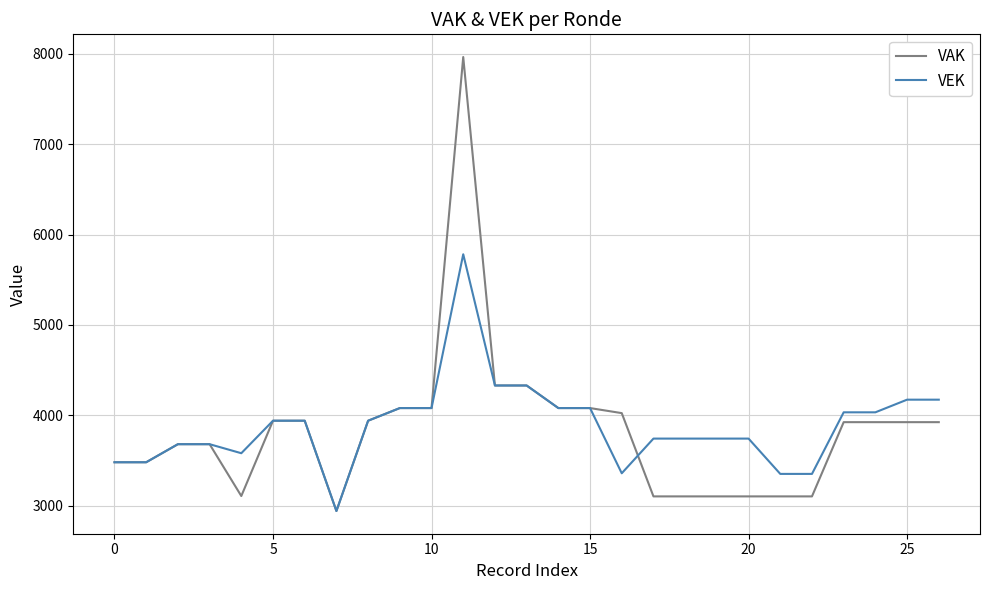

What is the greatest value displayed?

7966